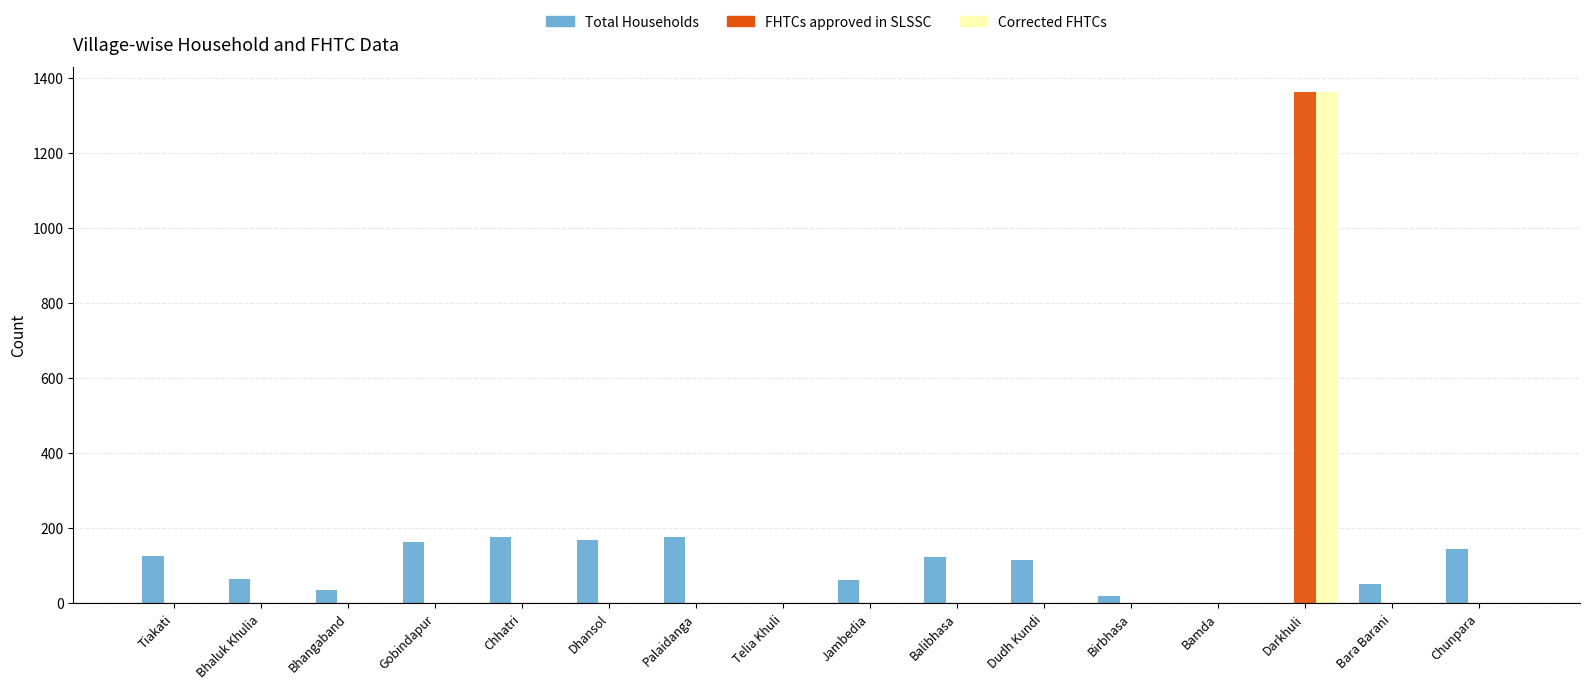

Does the chart contain stacked bars?

No